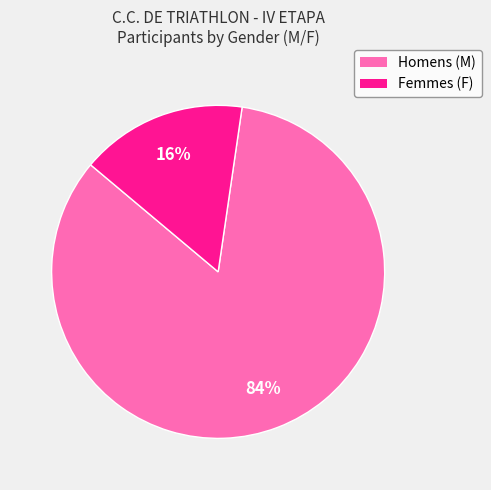

True or false: Homens (M) accounts for 92% of the total.

False